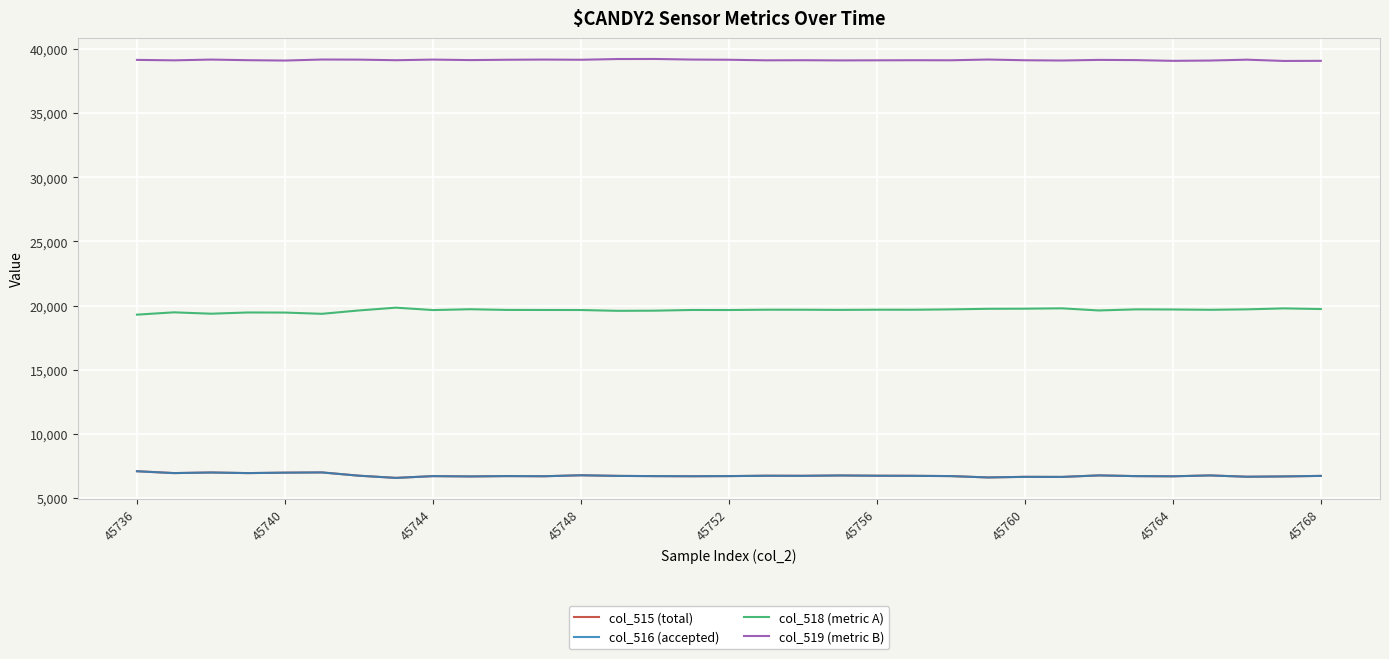

At how many categories does at least one series exceed 7061?

33